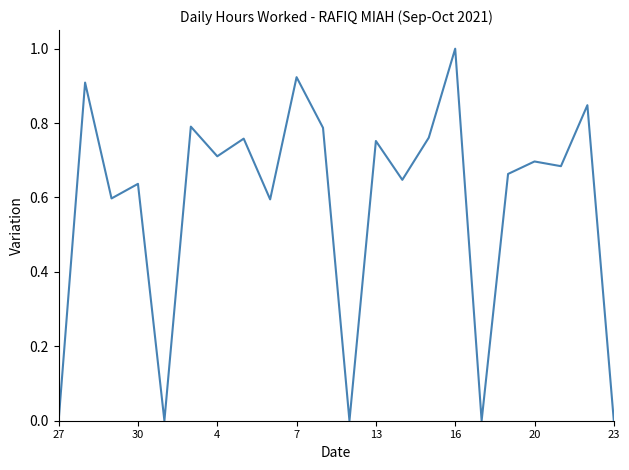

What is the difference between the maximum and minimum values?

1.0